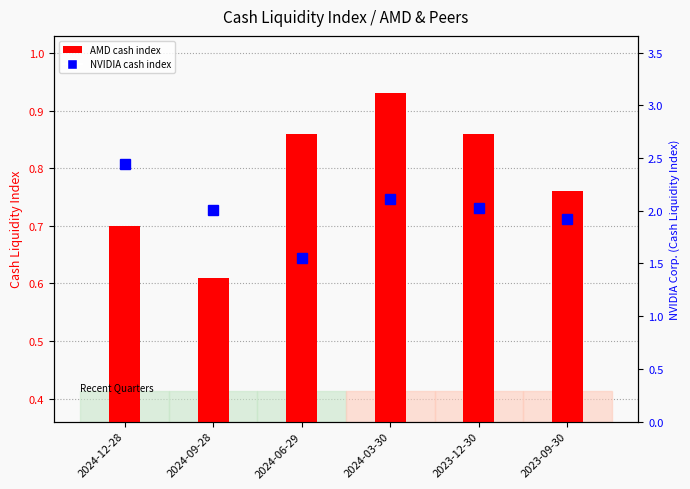

What is the label of the 2nd bar from the right?

2023-12-30